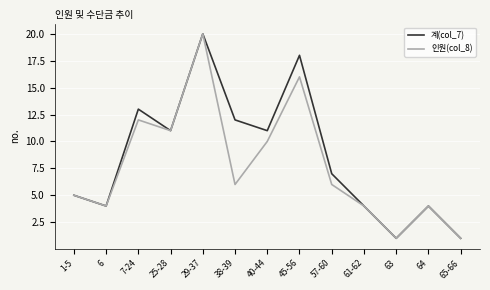

Which series changed the most between 7-24 and 38-39?

인원(col_8)